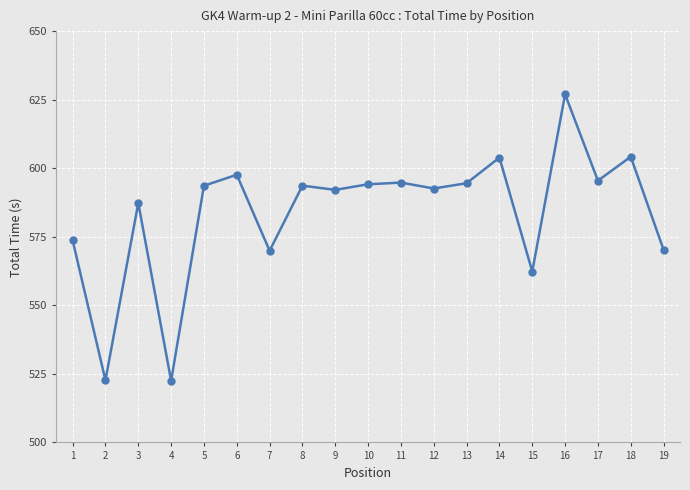

Read the value at 18.

604.2